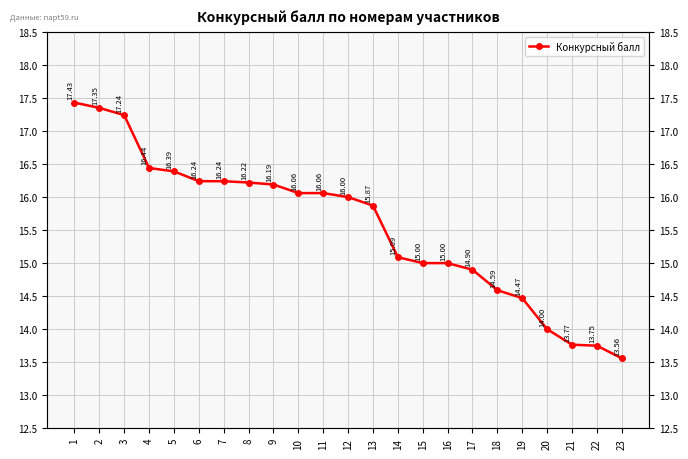

What is the minimum value shown in the chart?

13.6